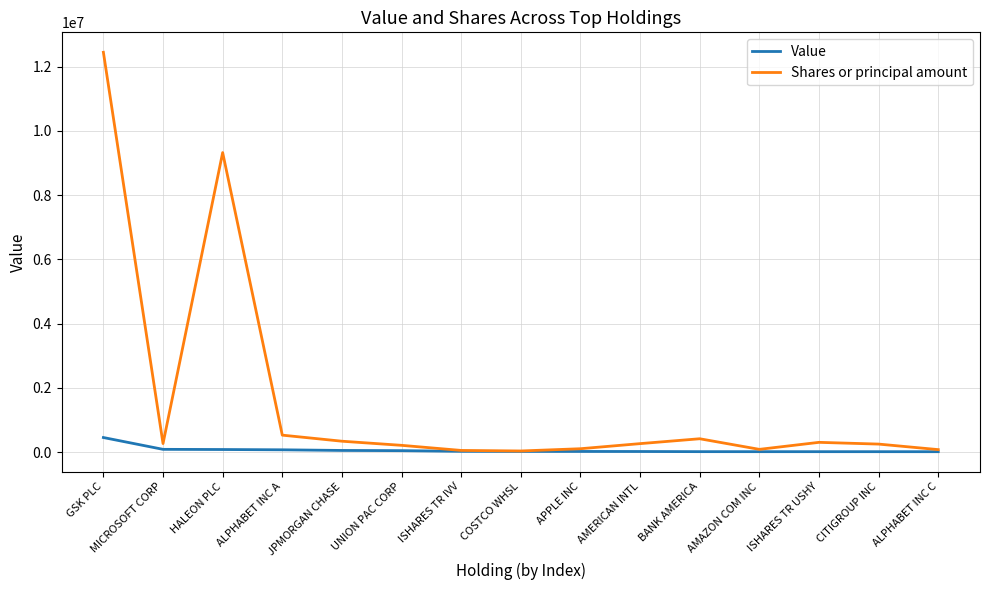

True or false: Shares or principal amount has a value of 102413 at APPLE INC.

True